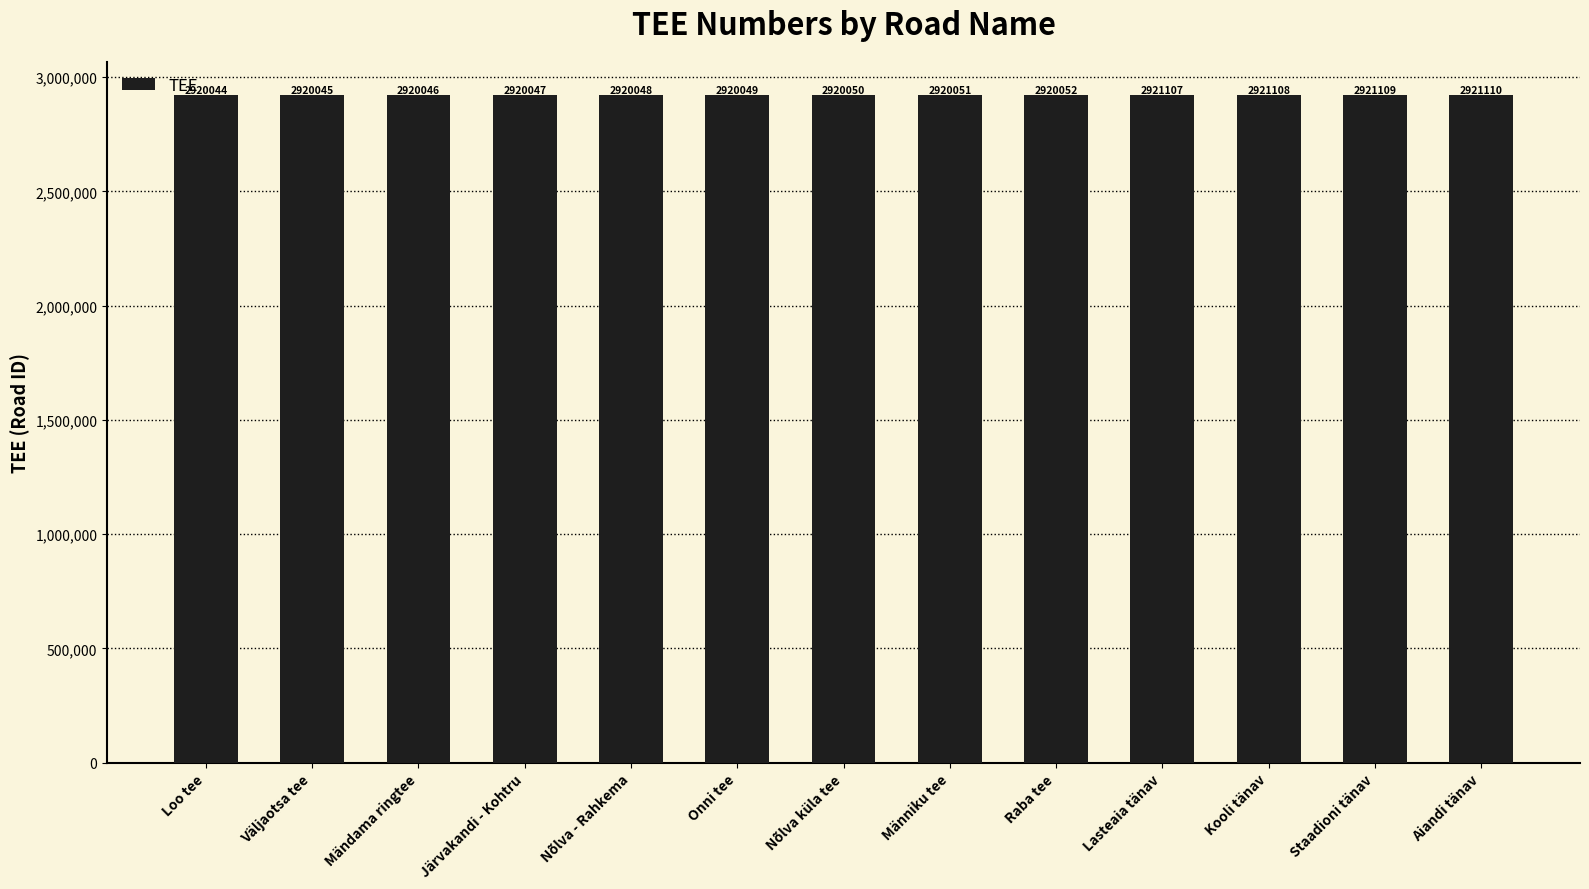

How many bars are there in total?

13